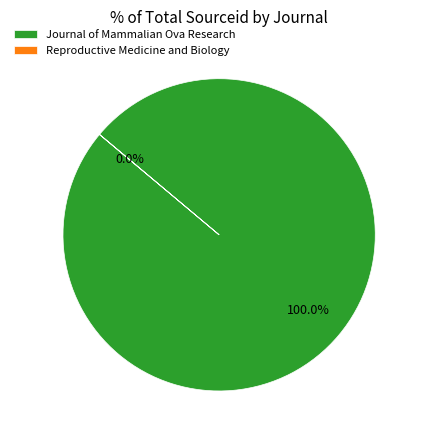

Is it true that Journal of Mammalian Ova Research is 86% of the pie?

False